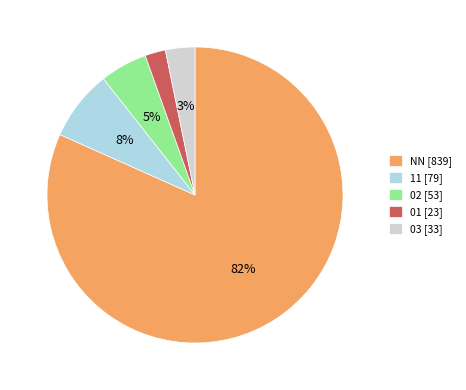

How many segments does this pie chart have?

5